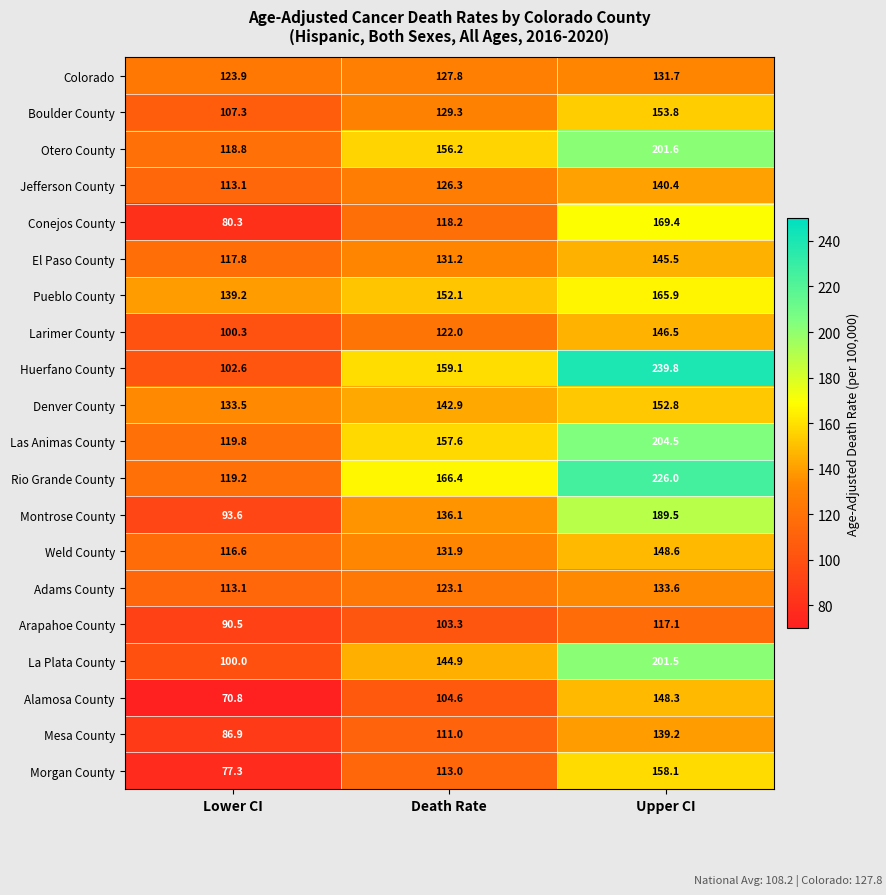

What is the maximum value shown in the chart?

239.8